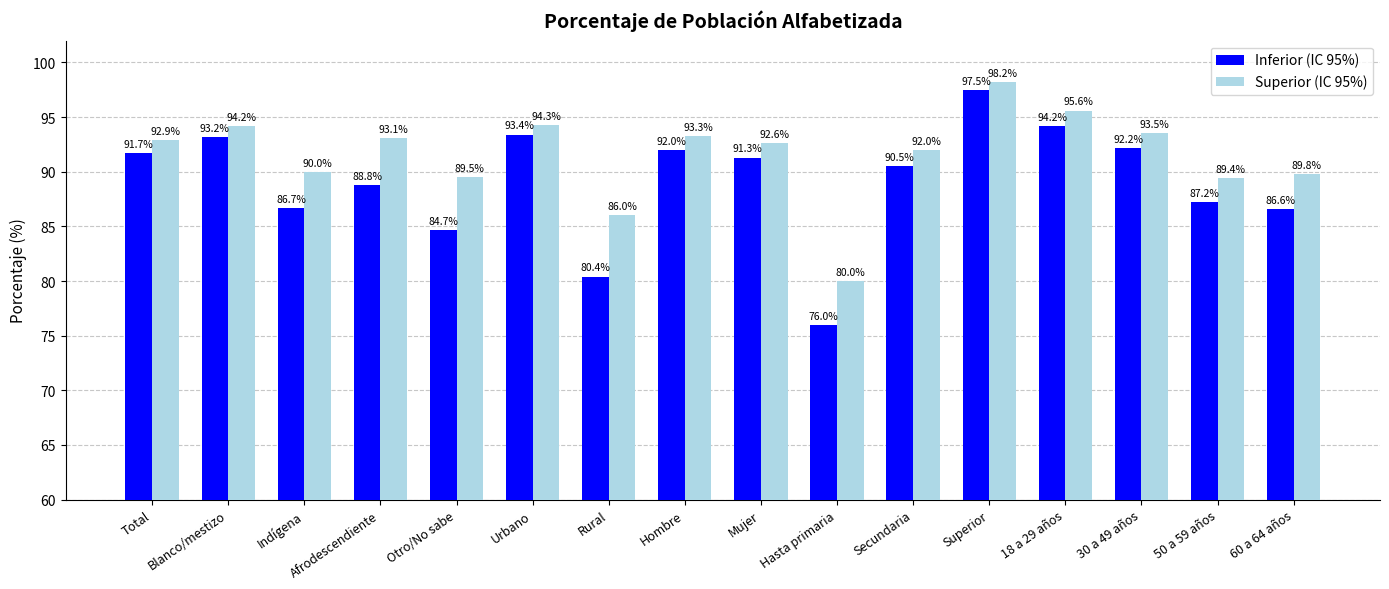

What is the lowest value of the Superior (IC 95%) series?

80.0